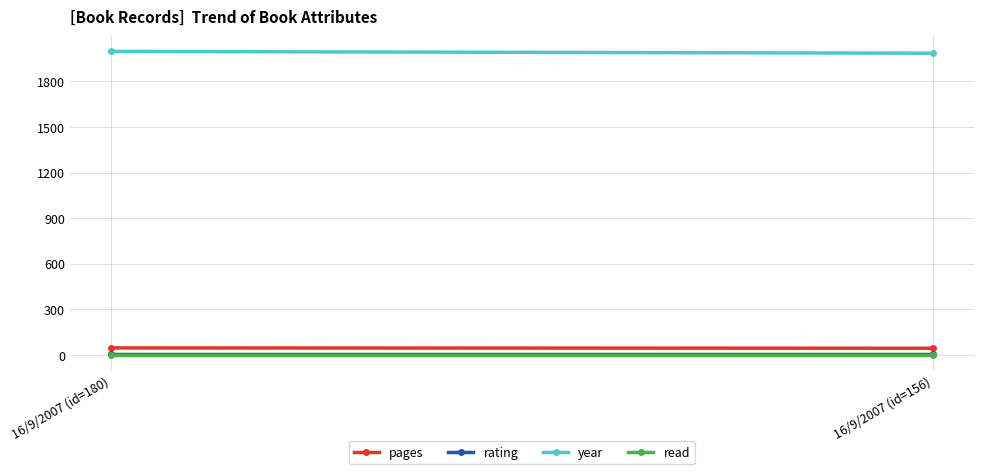

What is the value of the rating point at the 2nd from the left?

5